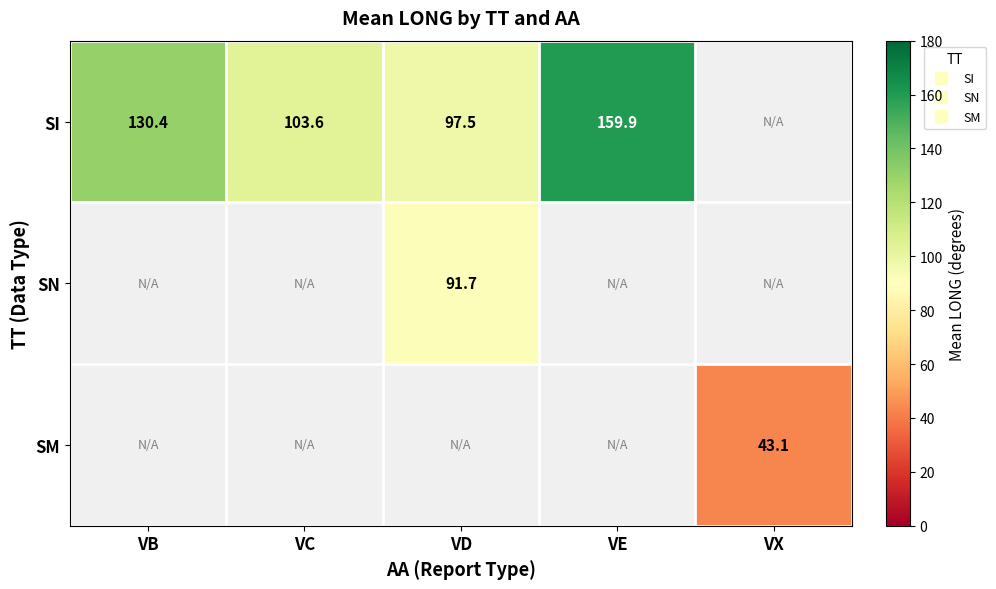

The SM series shows 0.0 at VC. True or false?

True